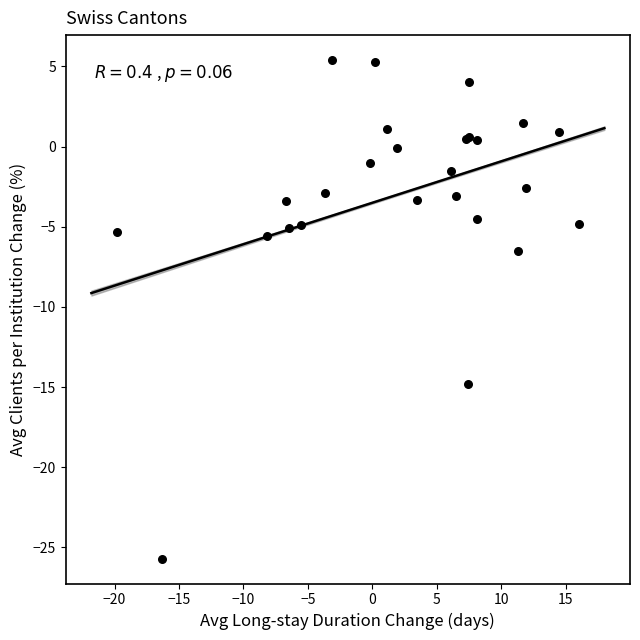

What Y value in the scatter plot is closest to -10?

-6.5